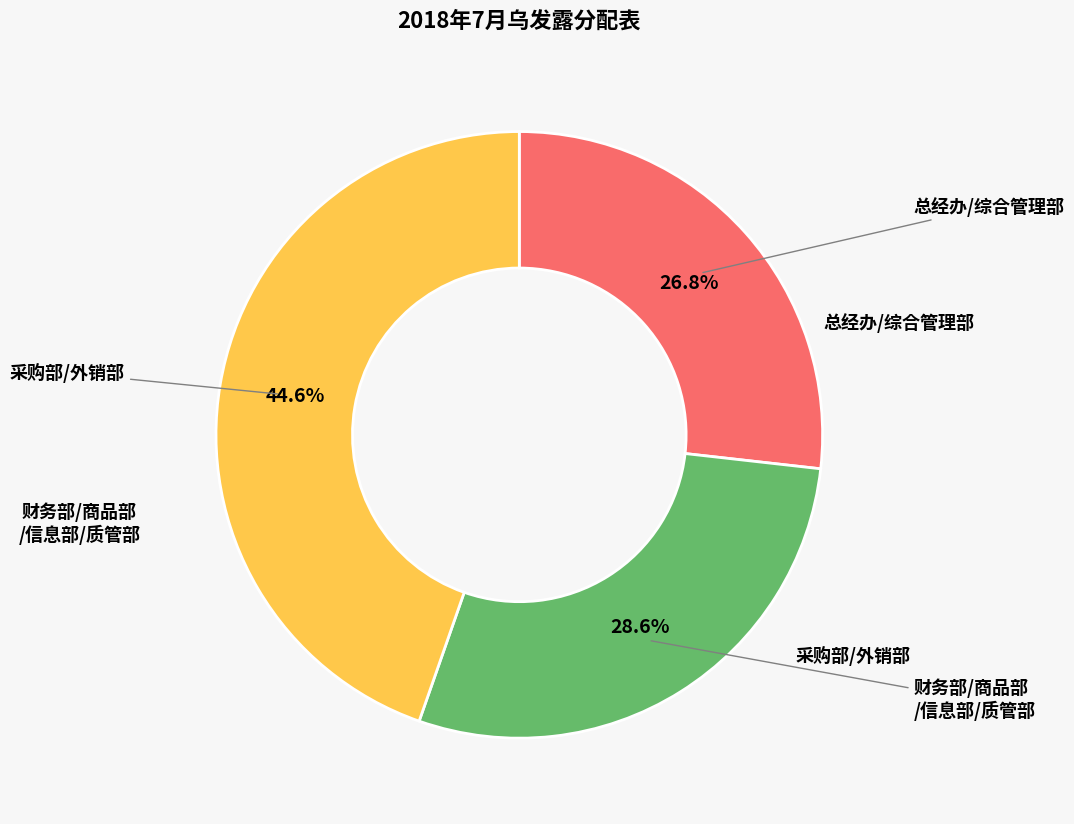

How many slices are in this pie chart?

3